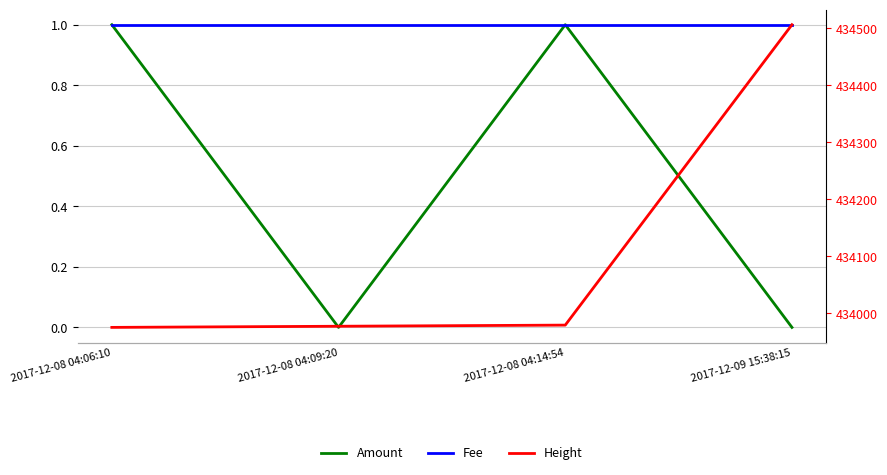

At which category does Amount reach its first local valley?

2017-12-08 04:09:20